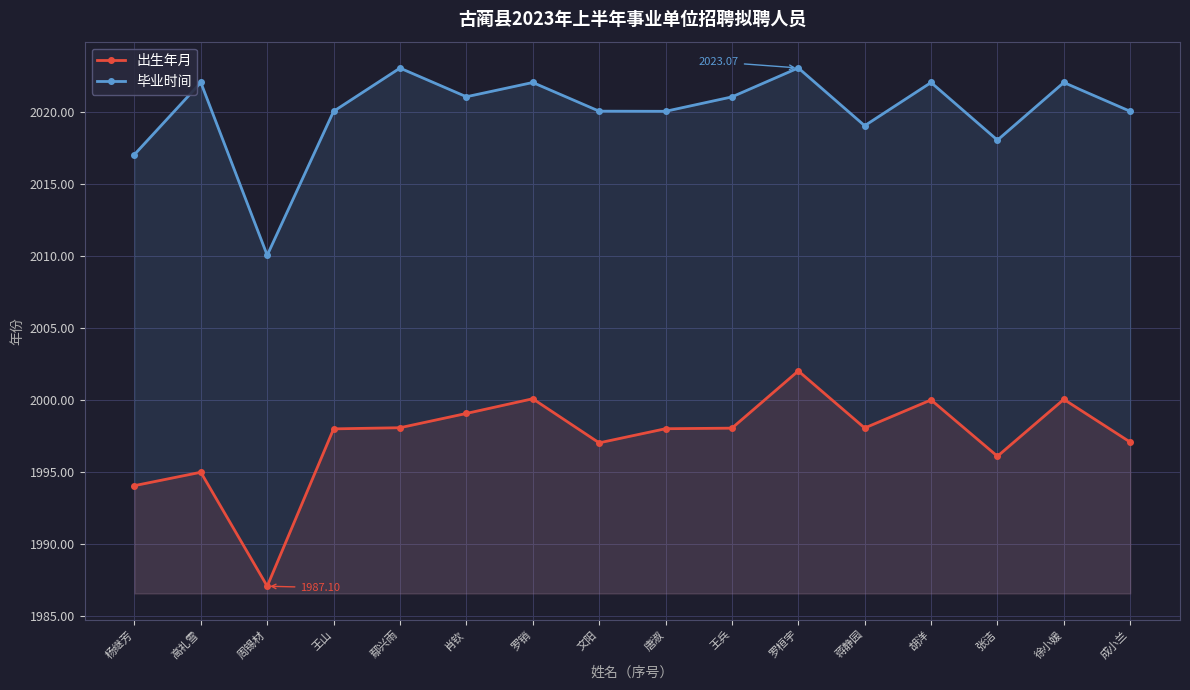

How many data points in 出生年月 are above 1998?

10